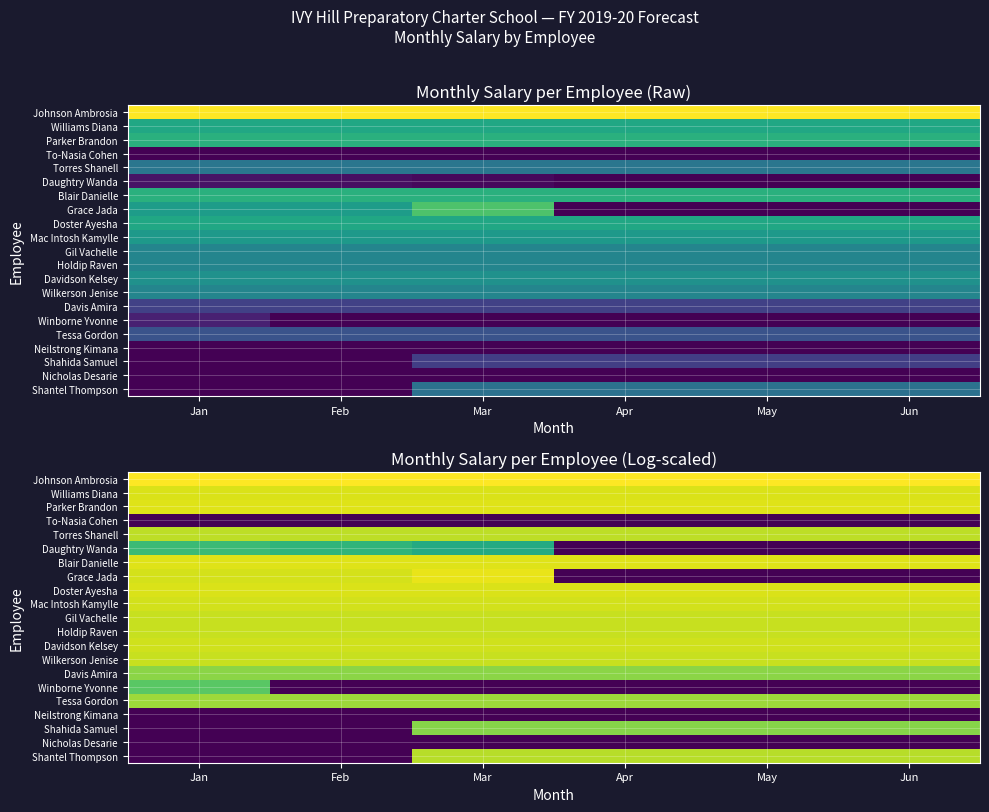

What is the total value across all series at Jun?

127.6